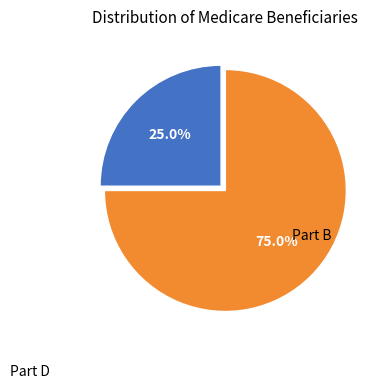

Does any single category account for the majority?

Yes